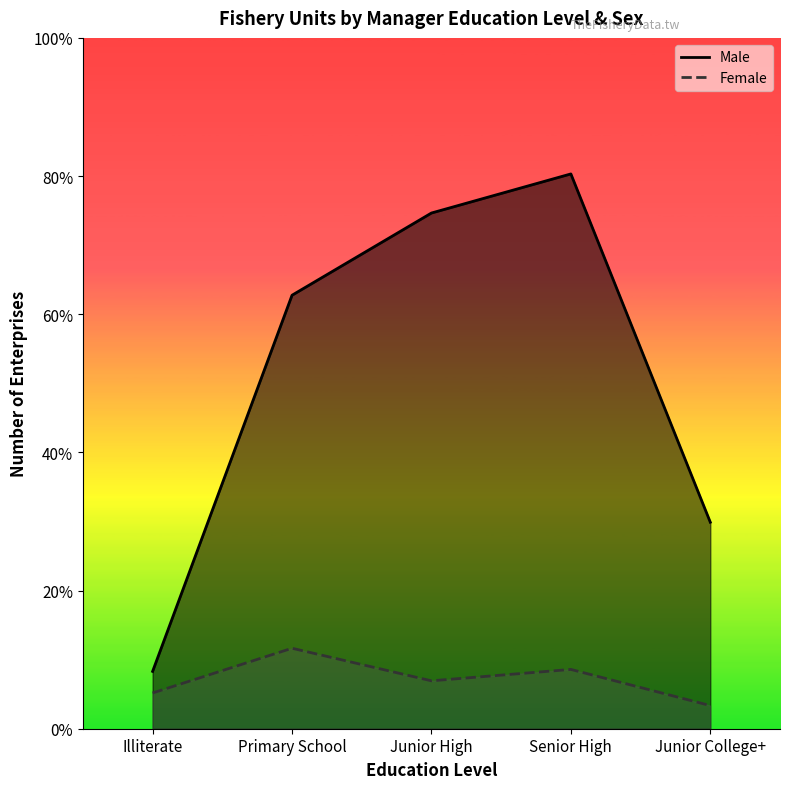

At which label is Male closest to 5316?

Junior College+